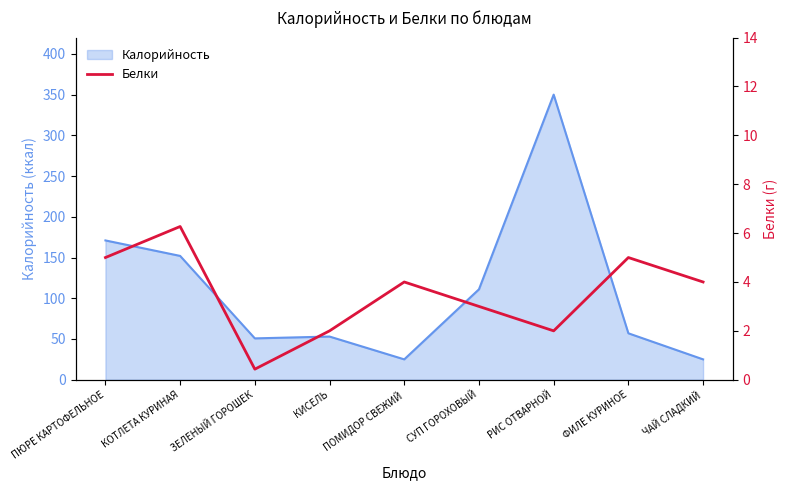

How many points are lower than both their immediate neighbors (excluding endpoints)?

2